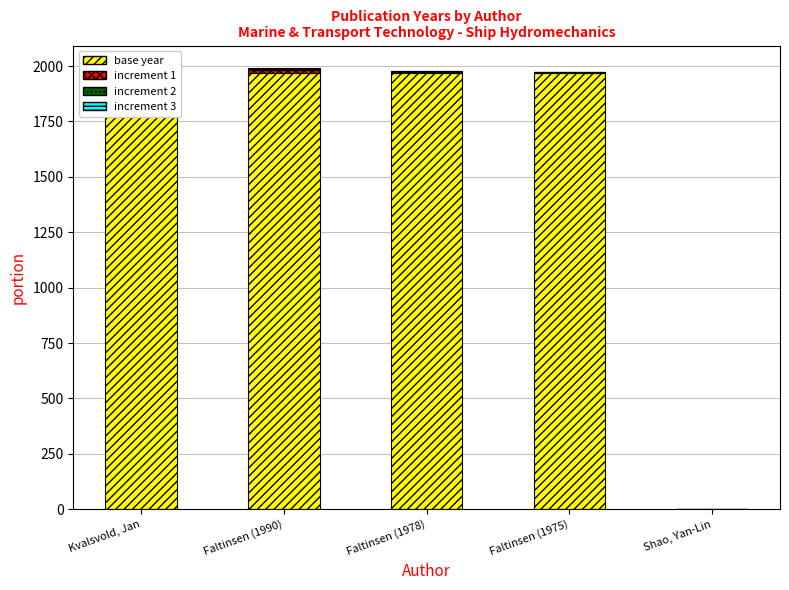

Is it true that increment 2 equals 6 at Shao, Yan-Lin?

False